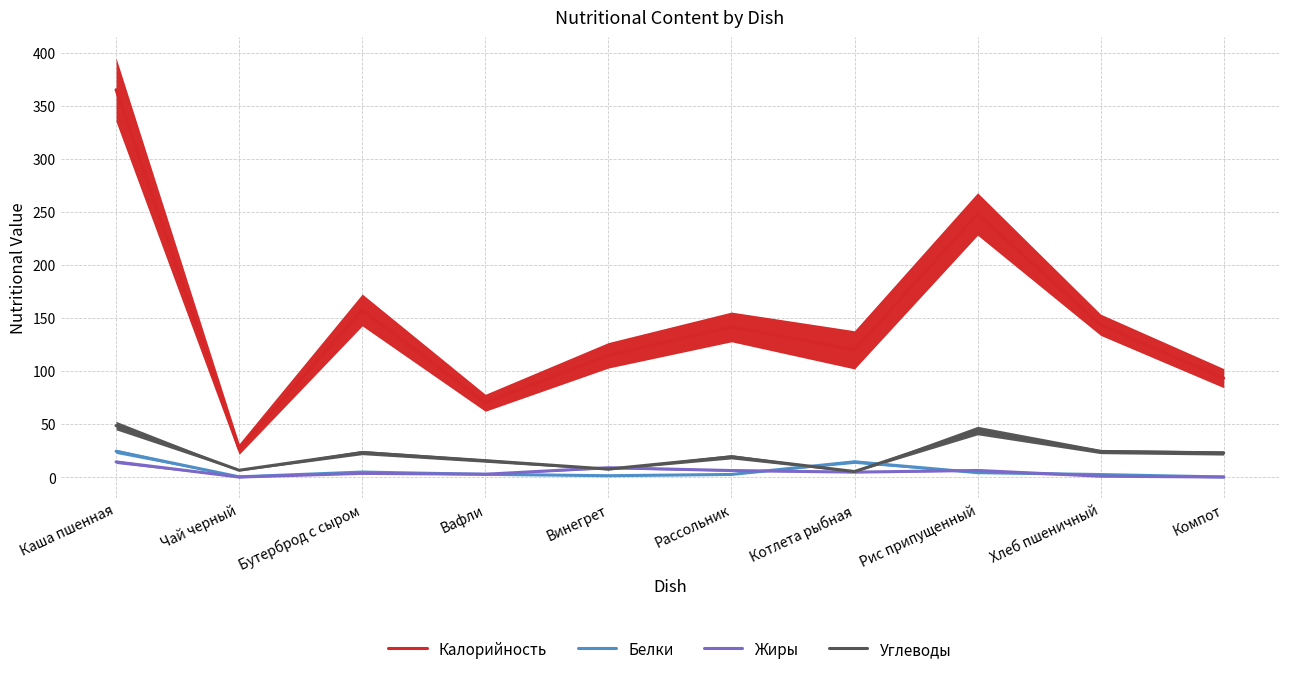

True or false: Калорийность and Белки cross at least once.

False